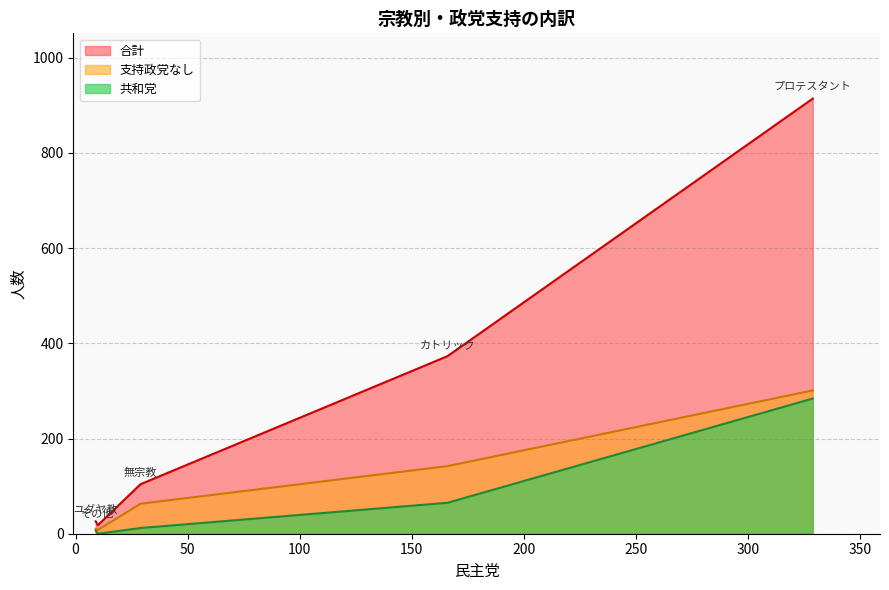

Which series has the largest range (max minus min)?

合計